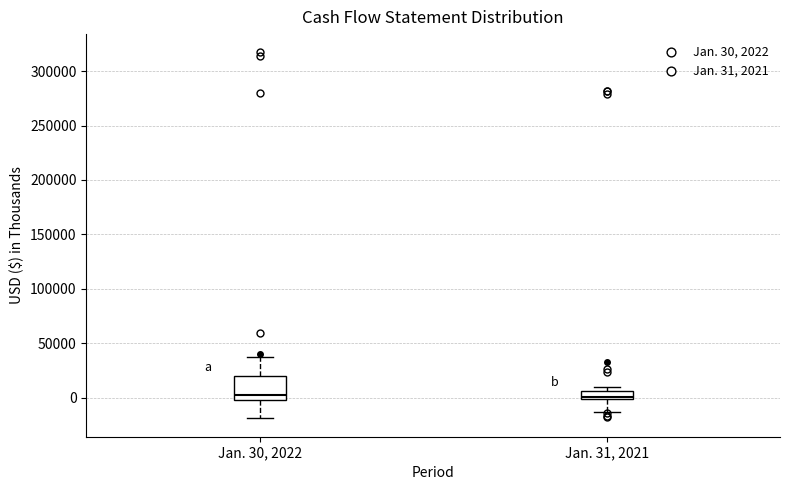

Comparing the boxes themselves (not the whiskers), which one is the tallest?

Jan. 30, 2022